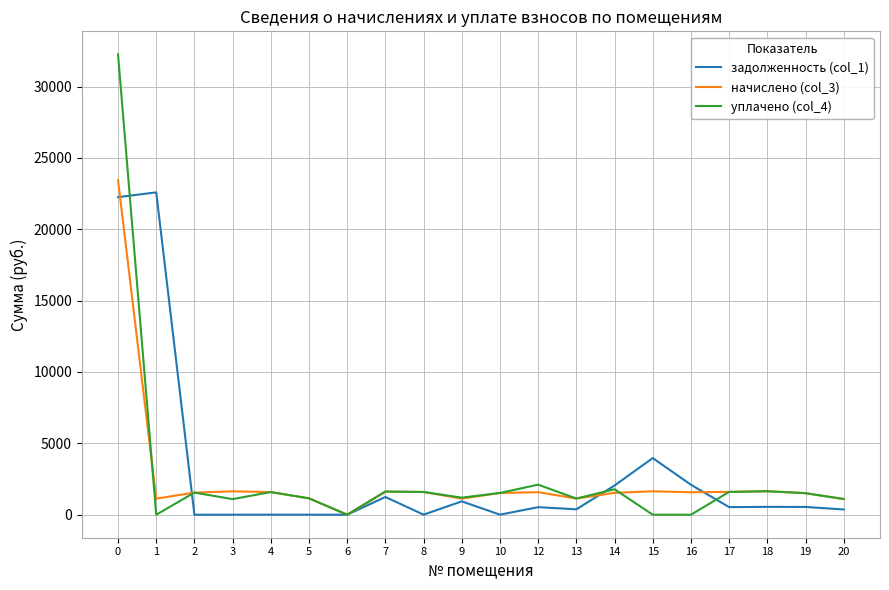

What is the maximum value for задолженность (col_1)?

22587.3